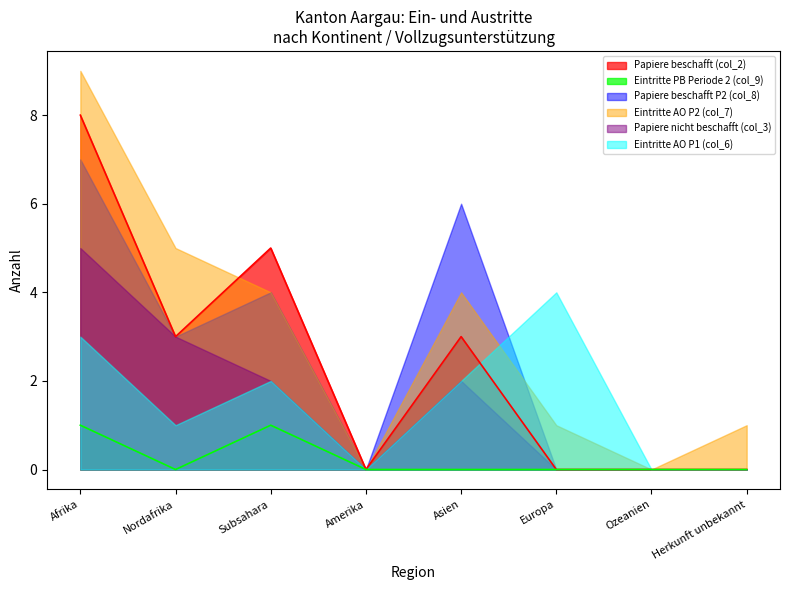

What is the label of the 5th point from the left?

Asien